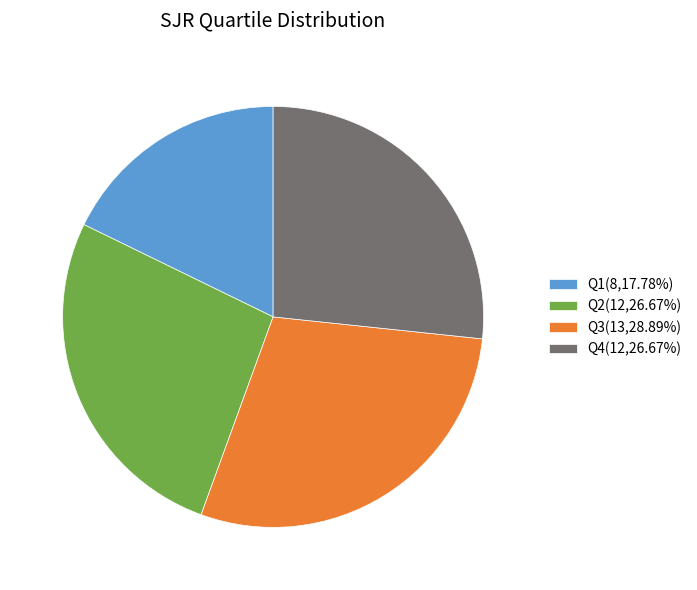

What is the largest slice in the pie chart?

Q3